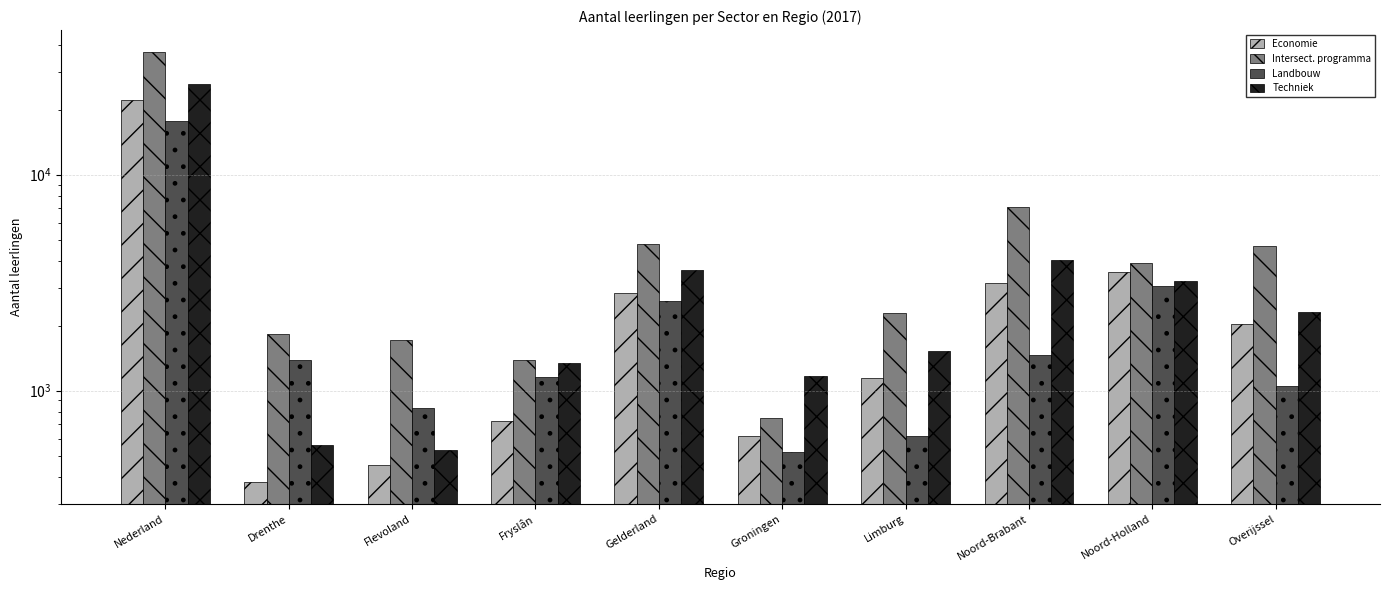

How many series are shown in this chart?

4